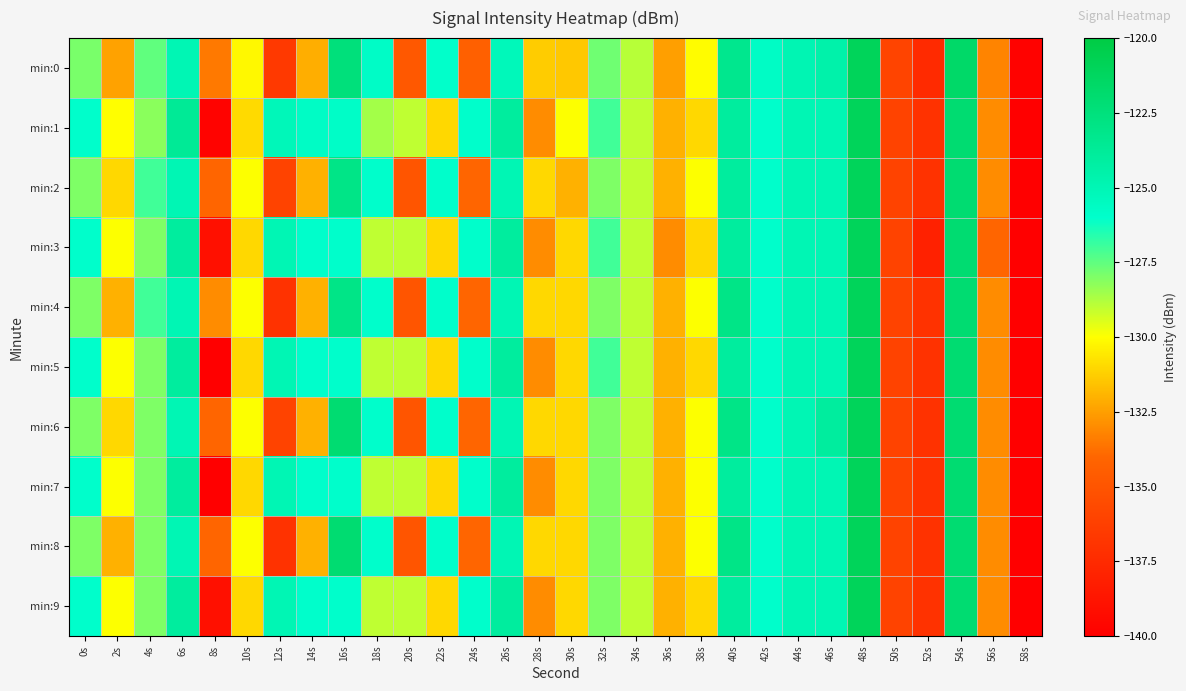

Reading left to right, list all the values displayed in this chart.

min:0: 0s=-127.9	2s=-132.4	4s=-127.5	6s=-125.0	8s=-133.5	10s=-130.2	12s=-136.6	14s=-132.1	16s=-122.5	18s=-125.8	20s=-134.8	22s=-126.0	24s=-134.3	26s=-125.3	28s=-131.3	30s=-131.4	32s=-127.7	34s=-128.9	36s=-132.5	38s=-130.1	40s=-123.3	42s=-125.7	44s=-125.0	46s=-124.5	48s=-121.0	50s=-136.0	52s=-137.5	54s=-121.6	56s=-133.2	58s=-139.8
min:1: 0s=-126.0	2s=-130.0	4s=-128.2	6s=-123.6	8s=-139.8	10s=-131.0	12s=-125.2	14s=-125.7	16s=-125.8	18s=-128.6	20s=-129.0	22s=-131.0	24s=-126.0	26s=-124.0	28s=-133.0	30s=-130.0	32s=-127.0	34s=-129.0	36s=-132.0	38s=-131.0	40s=-124.0	42s=-126.0	44s=-125.0	46s=-125.0	48s=-121.0	50s=-136.0	52s=-137.0	54s=-122.0	56s=-133.0	58s=-140.0
min:2: 0s=-128.0	2s=-131.0	4s=-127.0	6s=-125.0	8s=-134.0	10s=-130.0	12s=-136.0	14s=-132.0	16s=-123.0	18s=-126.0	20s=-135.0	22s=-126.0	24s=-134.0	26s=-125.0	28s=-131.0	30s=-132.0	32s=-128.0	34s=-129.0	36s=-132.0	38s=-130.0	40s=-124.0	42s=-126.0	44s=-125.0	46s=-125.0	48s=-121.0	50s=-136.0	52s=-137.0	54s=-122.0	56s=-133.0	58s=-140.0
min:3: 0s=-126.0	2s=-130.0	4s=-128.0	6s=-124.0	8s=-139.0	10s=-131.0	12s=-125.0	14s=-126.0	16s=-126.0	18s=-129.0	20s=-129.0	22s=-131.0	24s=-126.0	26s=-124.0	28s=-133.0	30s=-131.0	32s=-127.0	34s=-129.0	36s=-133.0	38s=-131.0	40s=-124.0	42s=-126.0	44s=-125.0	46s=-125.0	48s=-121.0	50s=-136.0	52s=-138.0	54s=-122.0	56s=-134.0	58s=-140.0
min:4: 0s=-128.0	2s=-132.0	4s=-127.0	6s=-125.0	8s=-133.0	10s=-130.0	12s=-137.0	14s=-132.0	16s=-123.0	18s=-126.0	20s=-135.0	22s=-126.0	24s=-134.0	26s=-125.0	28s=-131.0	30s=-131.0	32s=-128.0	34s=-129.0	36s=-132.0	38s=-130.0	40s=-123.0	42s=-126.0	44s=-125.0	46s=-125.0	48s=-121.0	50s=-136.0	52s=-137.0	54s=-122.0	56s=-133.0	58s=-140.0
min:5: 0s=-126.0	2s=-130.0	4s=-128.0	6s=-124.0	8s=-140.0	10s=-131.0	12s=-125.0	14s=-126.0	16s=-126.0	18s=-129.0	20s=-129.0	22s=-131.0	24s=-126.0	26s=-124.0	28s=-133.0	30s=-131.0	32s=-127.0	34s=-129.0	36s=-132.0	38s=-131.0	40s=-124.0	42s=-126.0	44s=-125.0	46s=-125.0	48s=-121.0	50s=-136.0	52s=-137.0	54s=-122.0	56s=-133.0	58s=-140.0
min:6: 0s=-128.0	2s=-131.0	4s=-128.0	6s=-125.0	8s=-134.0	10s=-130.0	12s=-136.0	14s=-132.0	16s=-122.0	18s=-126.0	20s=-135.0	22s=-126.0	24s=-134.0	26s=-125.0	28s=-131.0	30s=-131.0	32s=-128.0	34s=-129.0	36s=-132.0	38s=-130.0	40s=-123.0	42s=-126.0	44s=-125.0	46s=-124.0	48s=-121.0	50s=-136.0	52s=-137.0	54s=-122.0	56s=-133.0	58s=-140.0
min:7: 0s=-126.0	2s=-130.0	4s=-128.0	6s=-124.0	8s=-140.0	10s=-131.0	12s=-125.0	14s=-126.0	16s=-126.0	18s=-129.0	20s=-129.0	22s=-131.0	24s=-126.0	26s=-124.0	28s=-133.0	30s=-131.0	32s=-128.0	34s=-129.0	36s=-132.0	38s=-130.0	40s=-124.0	42s=-126.0	44s=-125.0	46s=-125.0	48s=-121.0	50s=-136.0	52s=-137.0	54s=-122.0	56s=-133.0	58s=-140.0
min:8: 0s=-128.0	2s=-132.0	4s=-128.0	6s=-125.0	8s=-134.0	10s=-130.0	12s=-137.0	14s=-132.0	16s=-122.0	18s=-126.0	20s=-135.0	22s=-126.0	24s=-134.0	26s=-125.0	28s=-131.0	30s=-131.0	32s=-128.0	34s=-129.0	36s=-132.0	38s=-130.0	40s=-123.0	42s=-126.0	44s=-125.0	46s=-125.0	48s=-121.0	50s=-136.0	52s=-137.0	54s=-122.0	56s=-133.0	58s=-140.0
min:9: 0s=-126.0	2s=-130.0	4s=-128.0	6s=-124.0	8s=-139.0	10s=-131.0	12s=-125.0	14s=-126.0	16s=-126.0	18s=-129.0	20s=-129.0	22s=-131.0	24s=-126.0	26s=-124.0	28s=-133.0	30s=-131.0	32s=-128.0	34s=-129.0	36s=-132.0	38s=-131.0	40s=-124.0	42s=-126.0	44s=-125.0	46s=-125.0	48s=-121.0	50s=-136.0	52s=-137.0	54s=-122.0	56s=-133.0	58s=-140.0